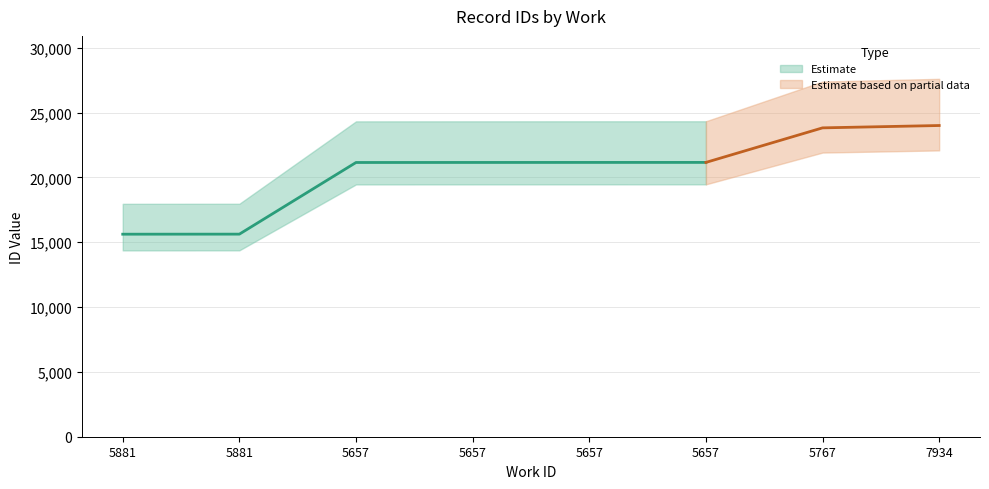

Does the chart have visible grid lines?

Yes